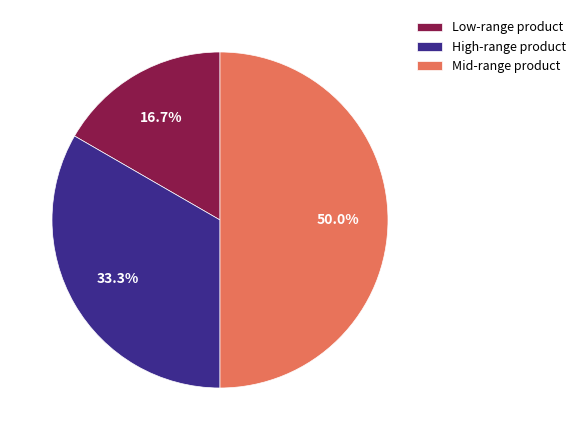

Is High-range product the majority of the pie?

No